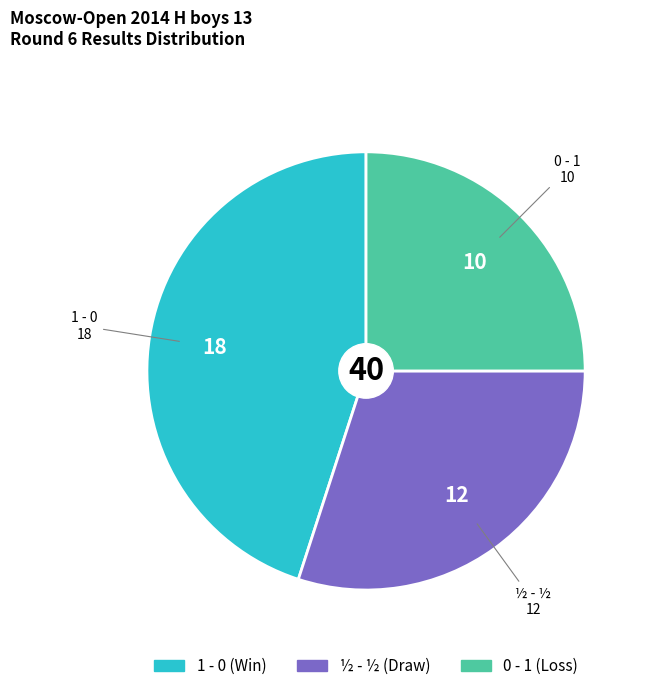

Approximately how many times larger is the value at 1 - 0 compared to ½ - ½?

1.5